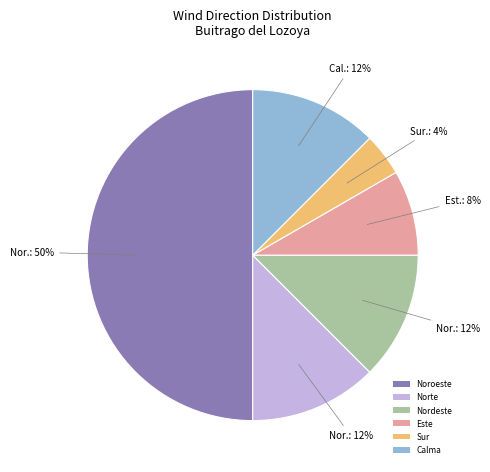

Which category has the biggest portion of the pie?

Noroeste